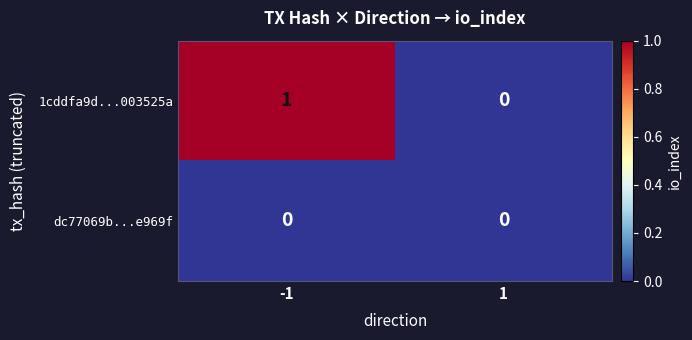

At which category is the sum across all series the highest?

-1